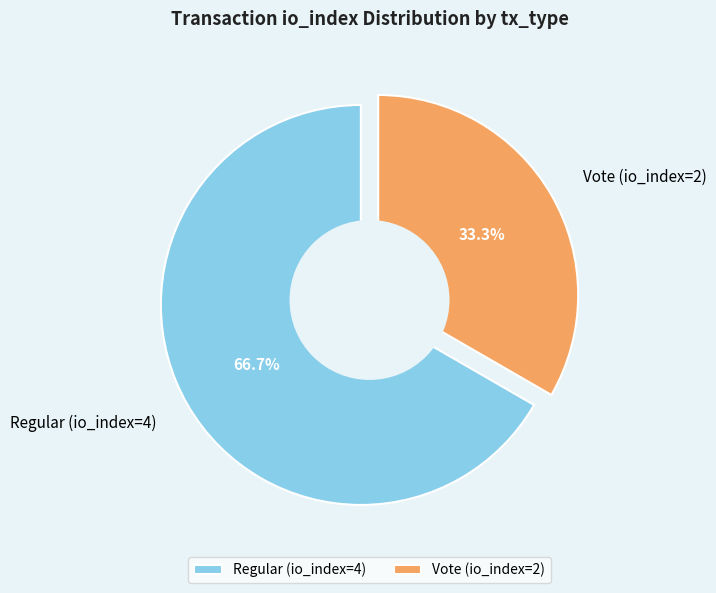

To the nearest percent, what is the difference between the largest and smallest slice percentages?

33%